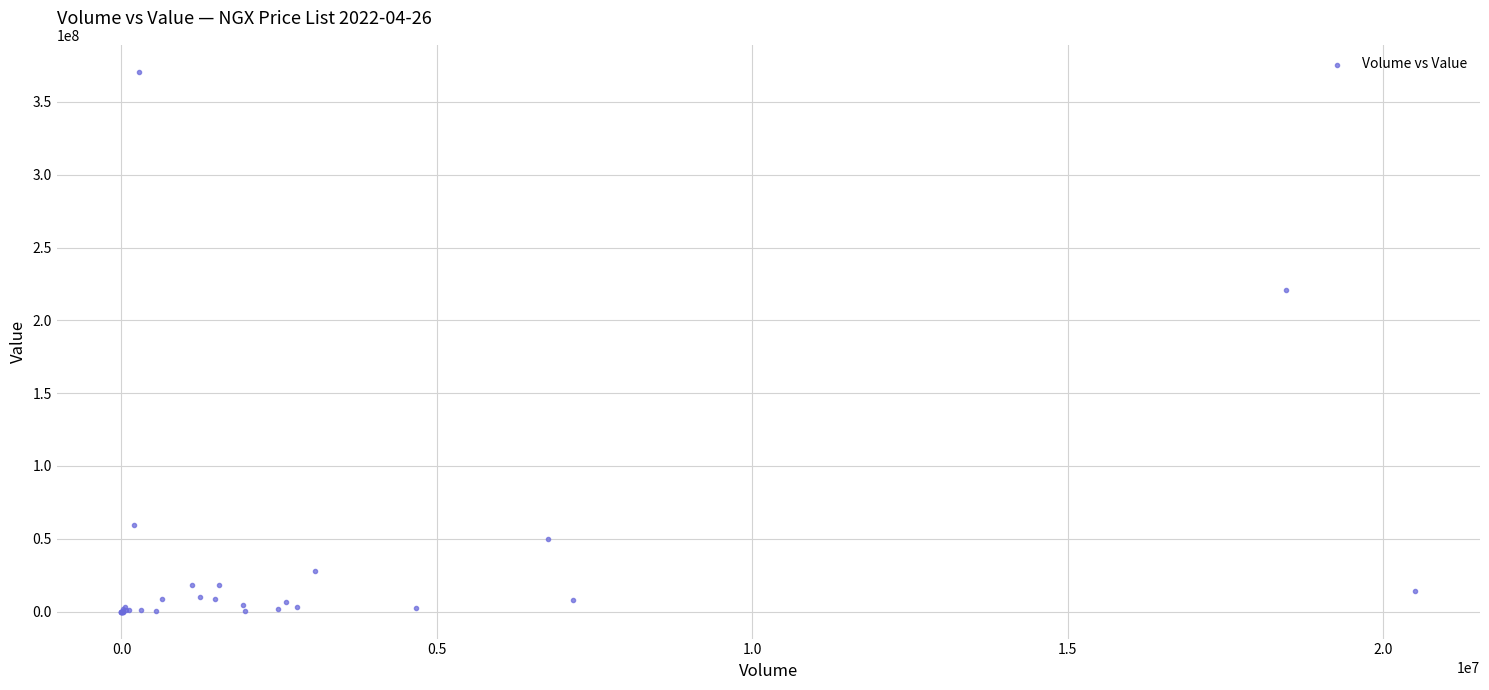

What Y value in the scatter plot is closest to 185354560?

220754020.8